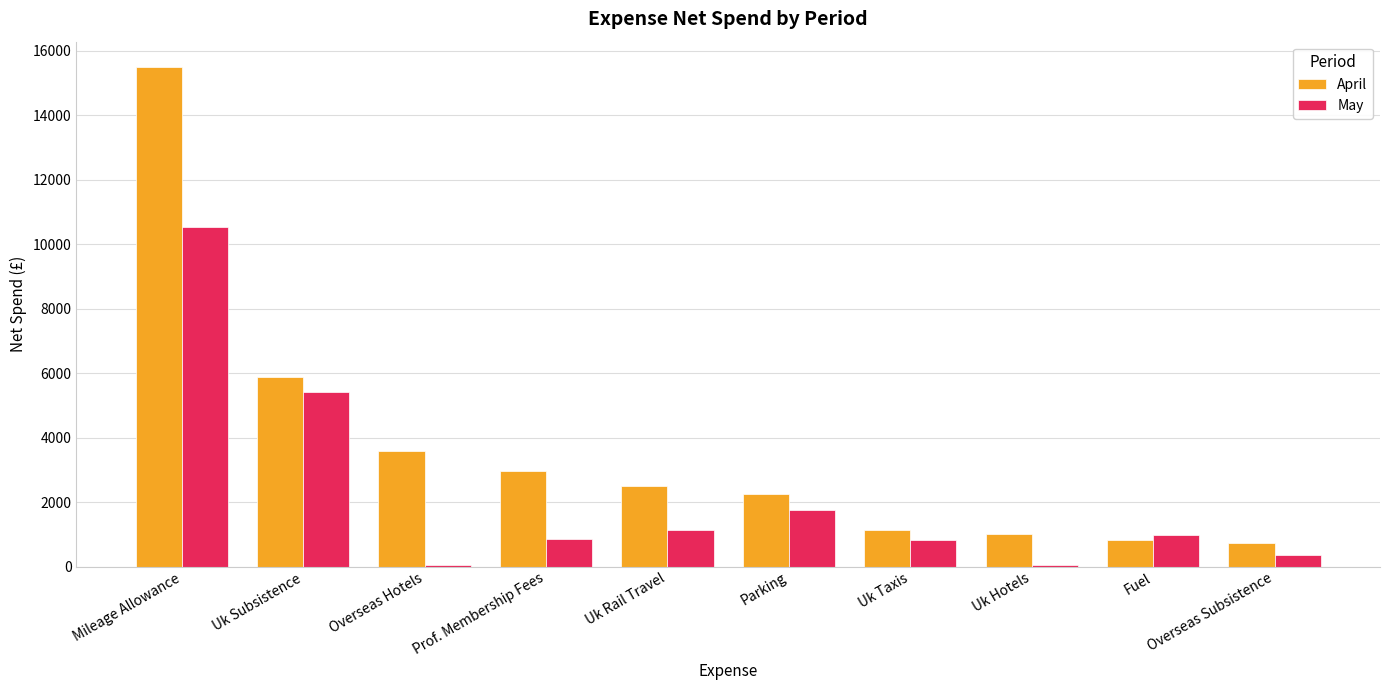

Rank the series by their maximum value, from lowest to highest.

May, April